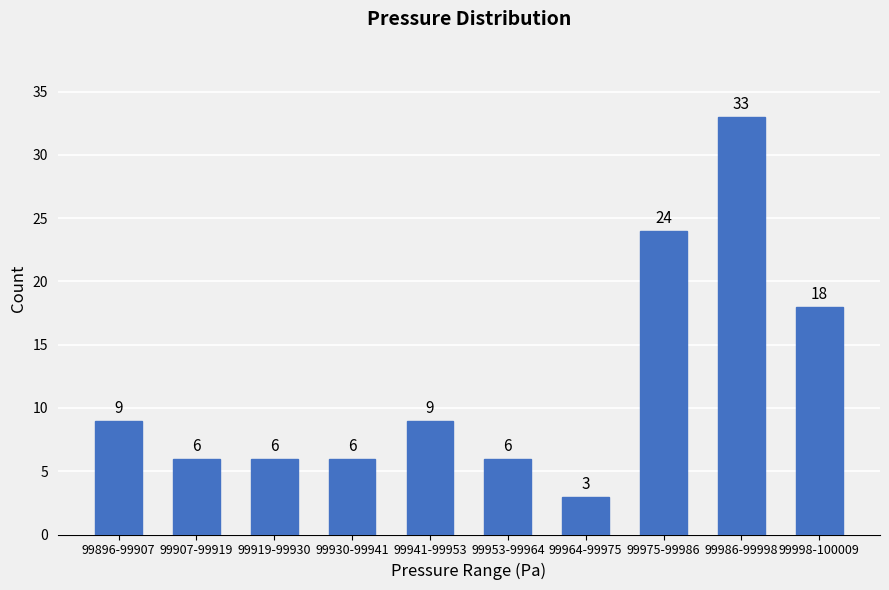

Reading left to right, list all the values displayed in this chart.

99896-99907=9	99907-99919=6	99919-99930=6	99930-99941=6	99941-99953=9	99953-99964=6	99964-99975=3	99975-99986=24	99986-99998=33	99998-100009=18